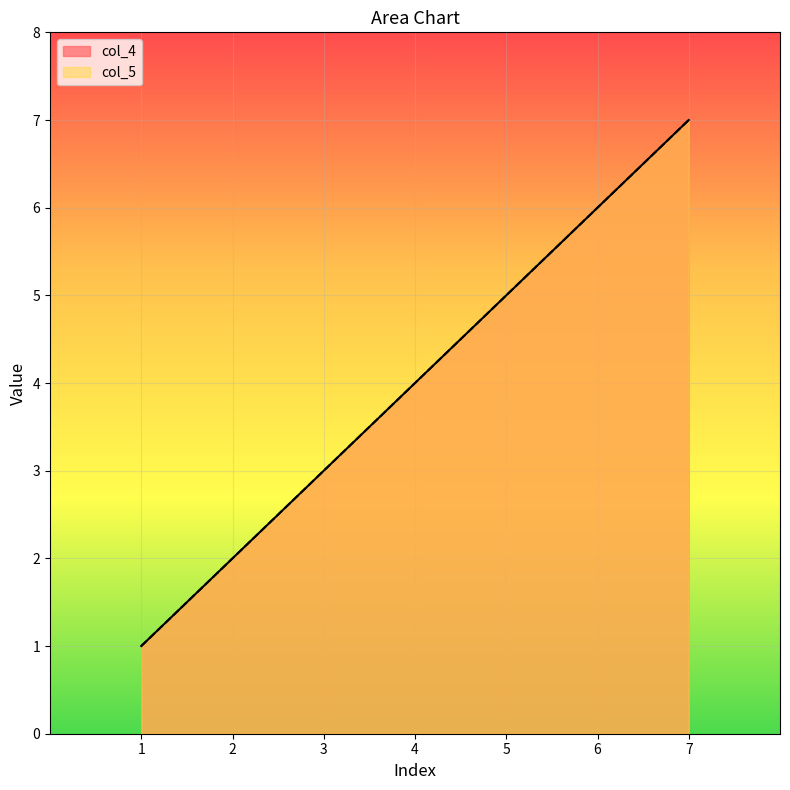

At how many categories does at least one series exceed 4?

3